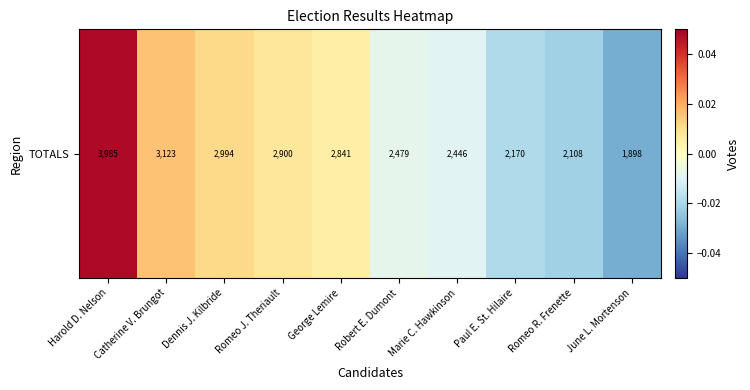

Which category has the lowest value across all series?

June L. Mortenson